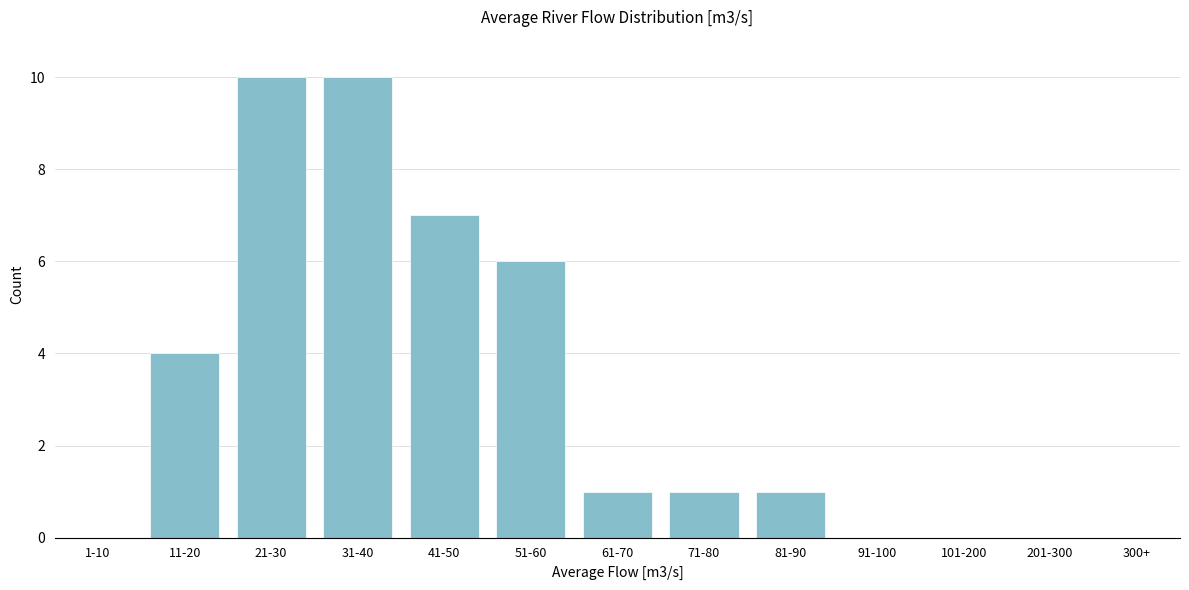

Reading left to right, extract all data points from this chart.

1-10=0	11-20=4	21-30=10	31-40=10	41-50=7	51-60=6	61-70=1	71-80=1	81-90=1	91-100=0	101-200=0